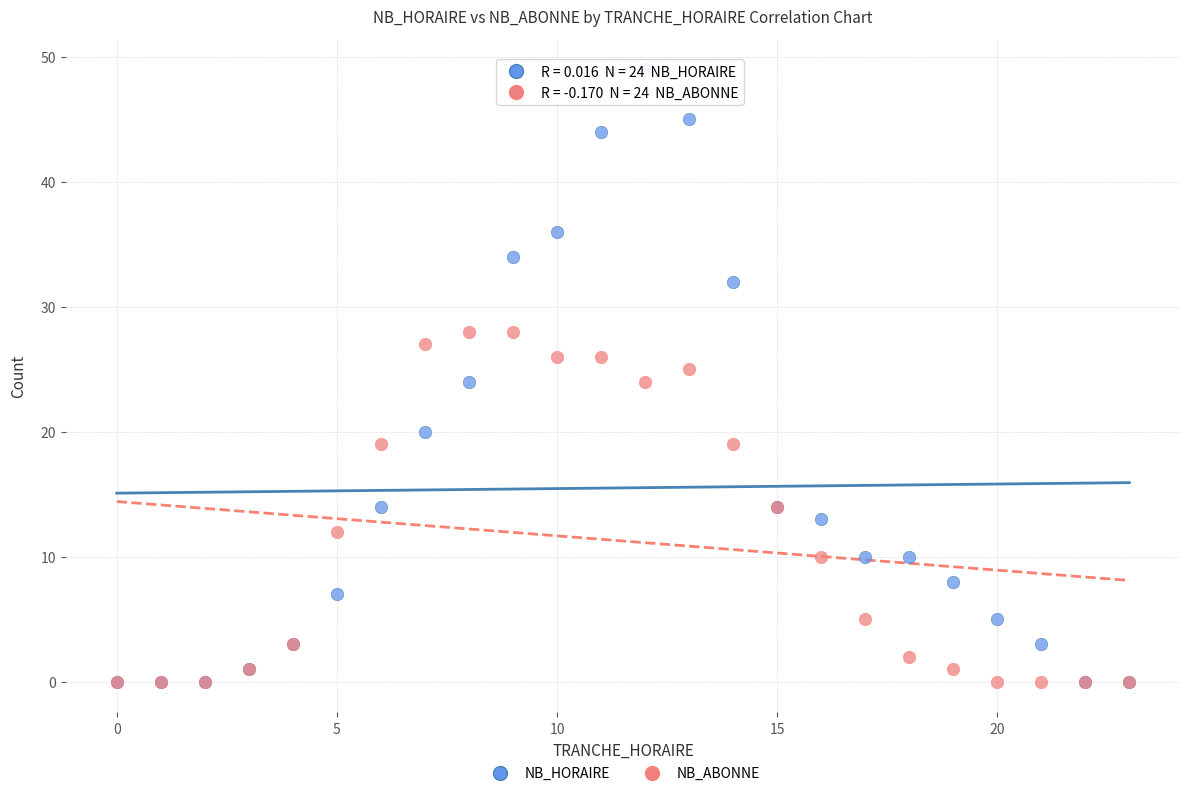

Which series has the largest Y range (max minus min)?

NB_HORAIRE